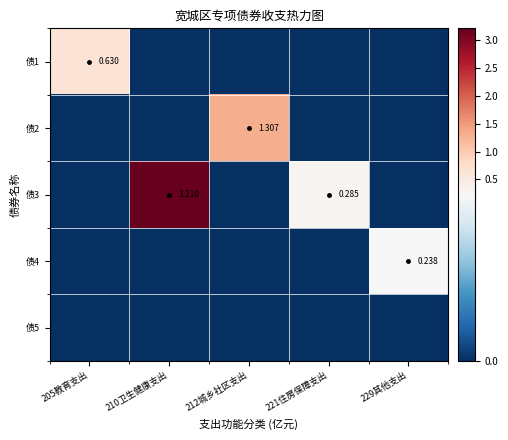

Is the value of 债4 at 212城乡社区支出 greater than the value of 债1 at 205教育支出?

No